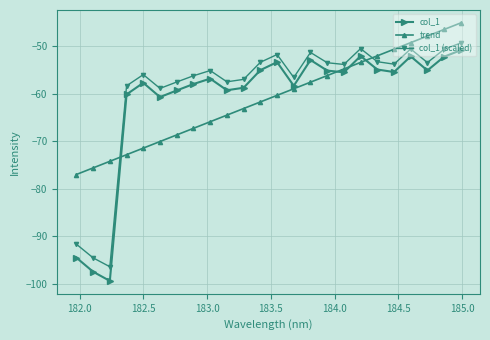

What is the maximum value for col_1?

-50.9